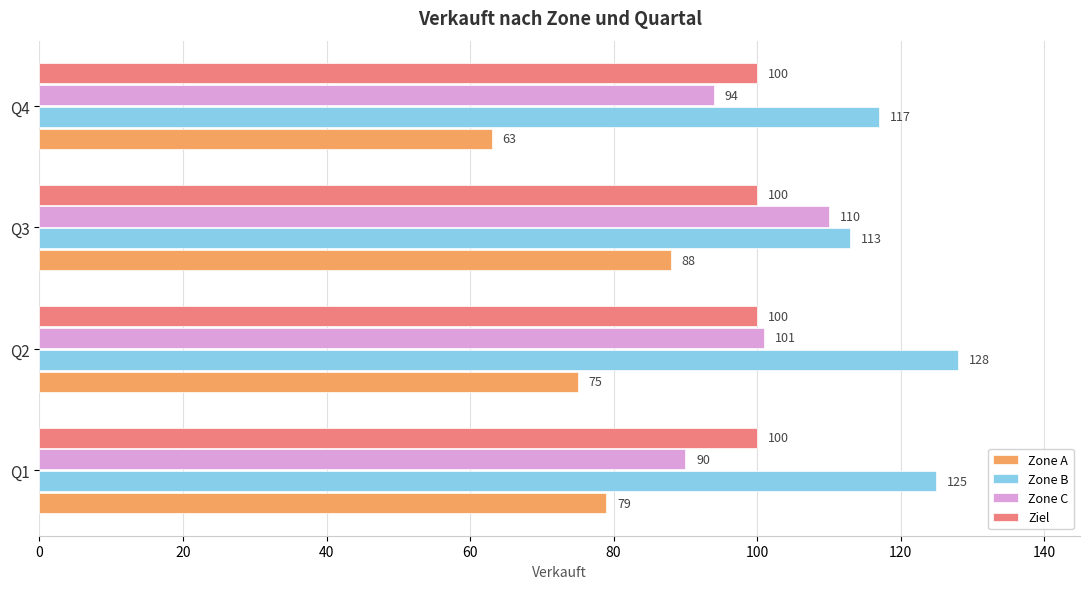

What is the sum of all Zone C values?

395